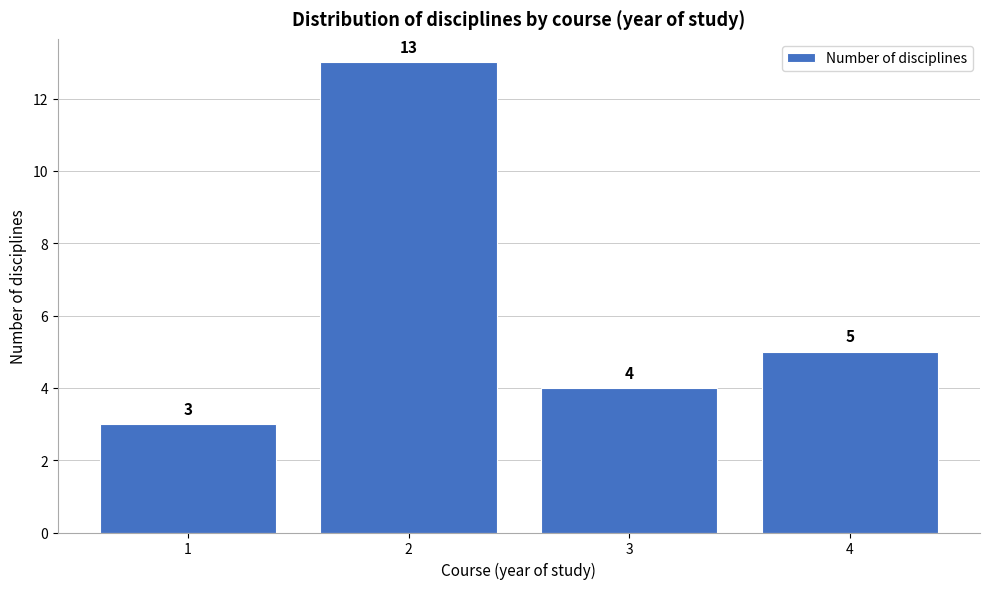

Reading left to right, transcribe all the data shown in this chart.

1=3	2=13	3=4	4=5